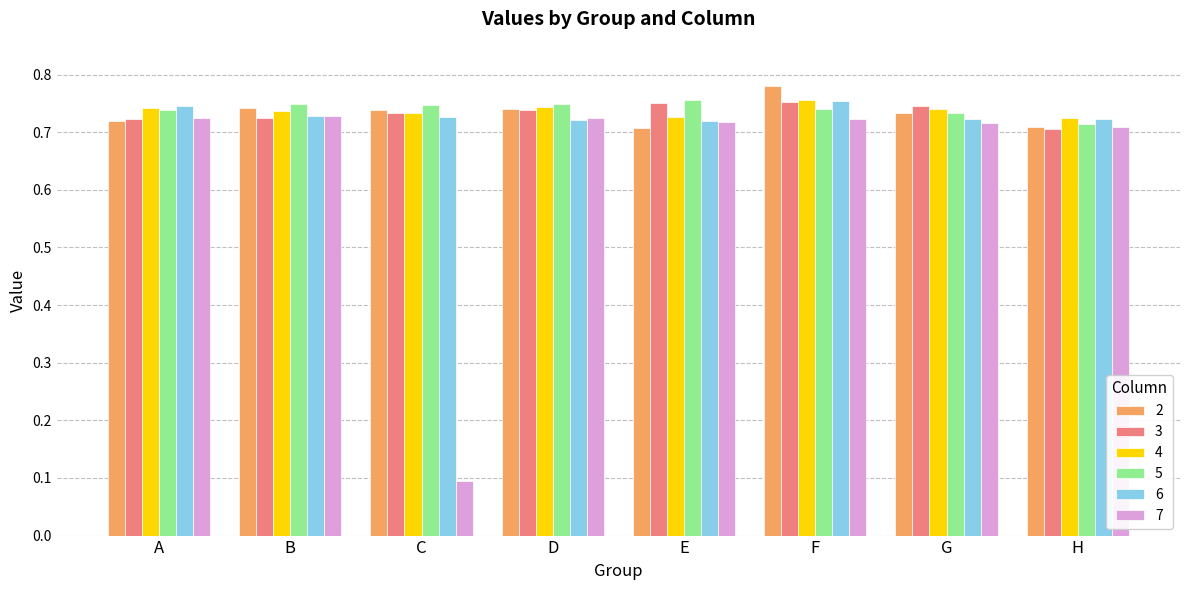

How many groups of bars are there?

8